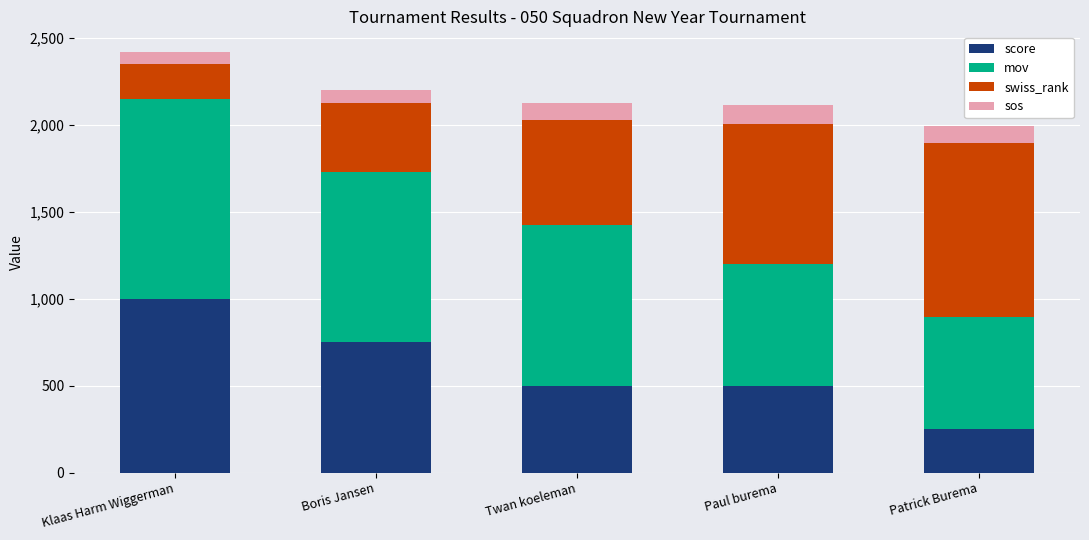

What is the average value of the score series?

600.0